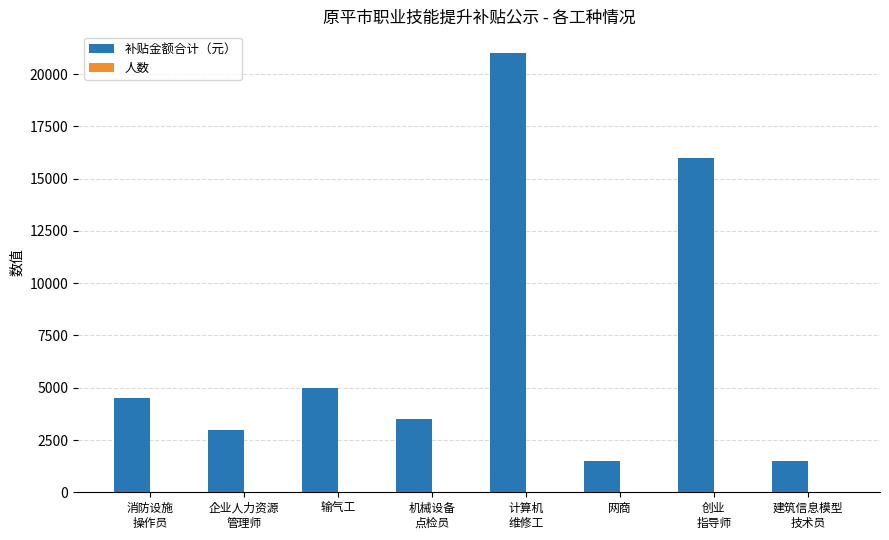

Count the number of categories in the chart.

8